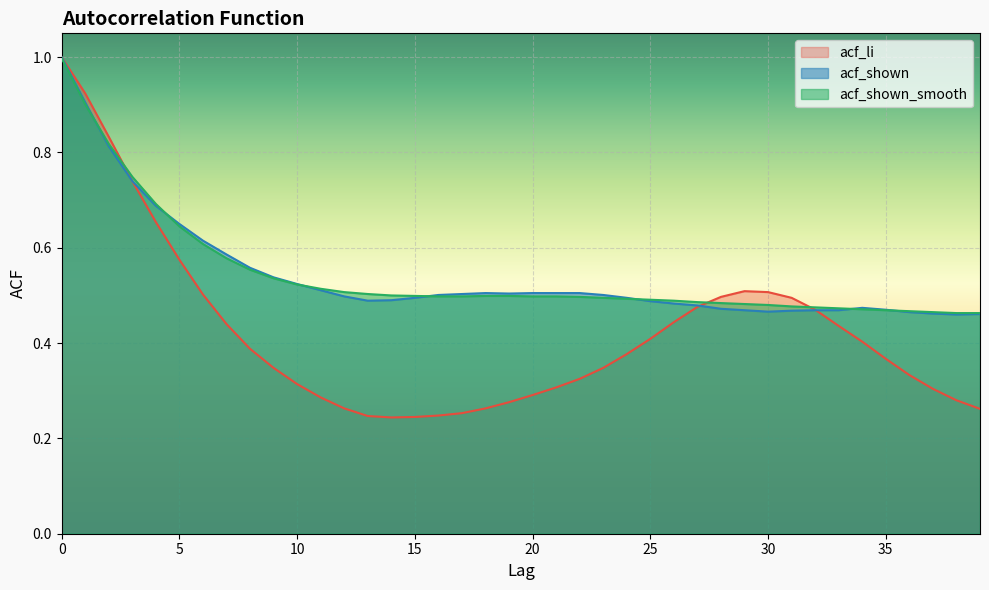

What is the value of the acf_shown point at the 22nd from the left?

0.5